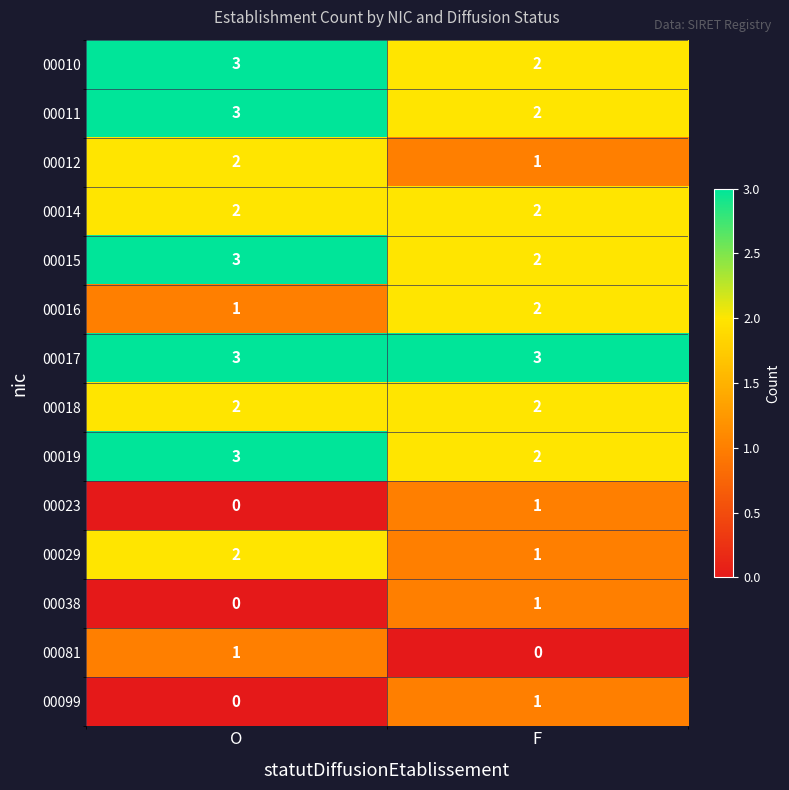

What is the difference between the highest and lowest values at F?

3